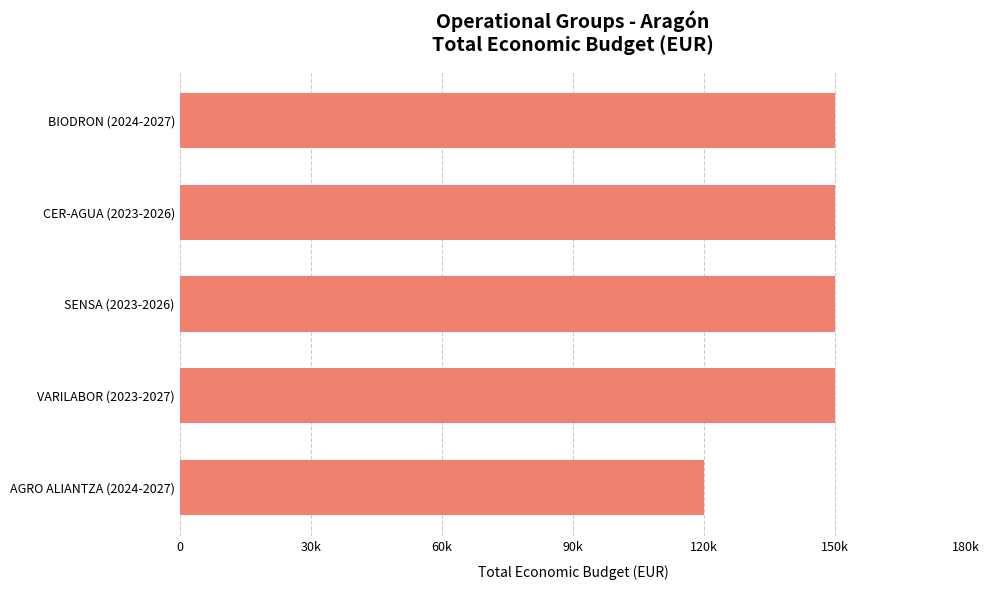

Does the chart contain any negative values?

No